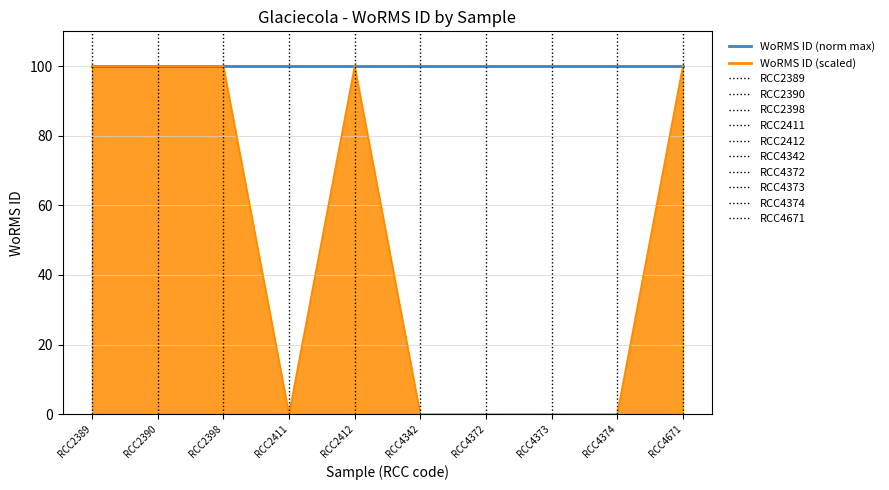

Rank the series by their average value, from highest to lowest.

WoRMS ID (norm max), WoRMS ID (scaled)